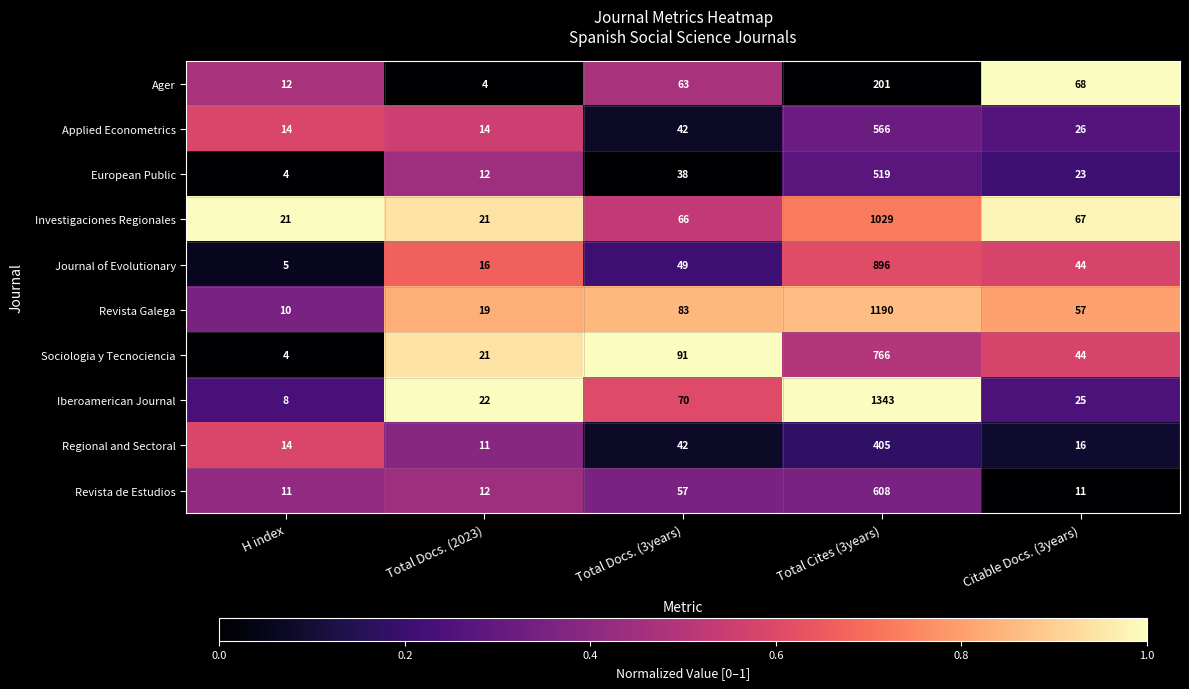

List the series in order of their peak value, lowest first.

Ager, Regional and Sectoral, European Public, Applied Econometrics, Revista de Estudios, Sociologia y Tecnociencia, Journal of Evolutionary, Investigaciones Regionales, Revista Galega, Iberoamerican Journal